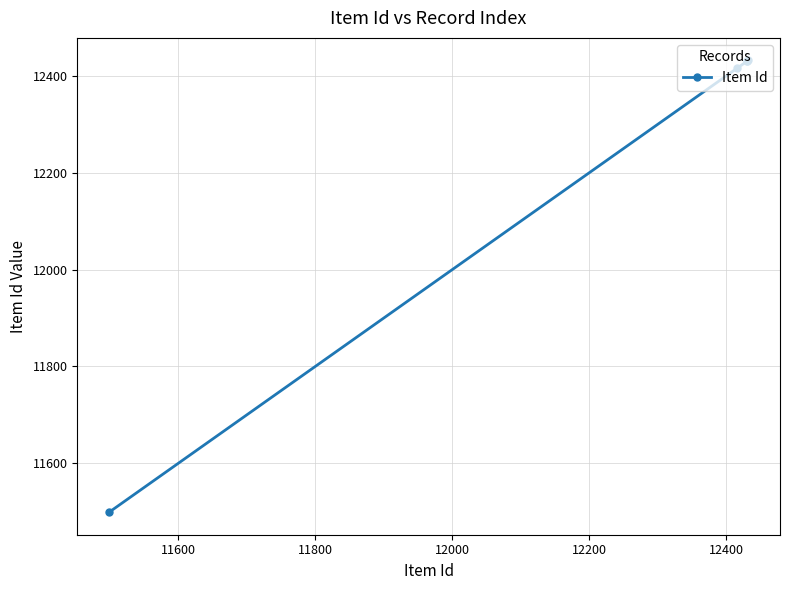

True or false: the data shows 2998 at 11800.

False